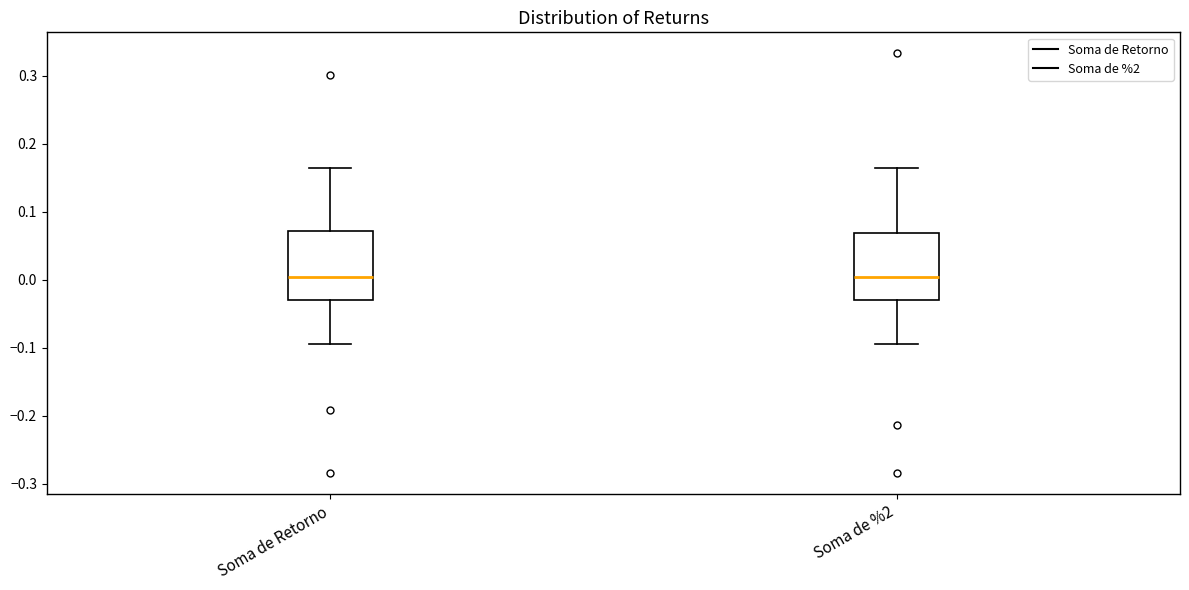

Reading left to right, read every box against the y-axis: the position of its median line, the range the box covers, and the ends of its whiskers. The values are not printed on the chart, so give them approximately, as read against the axis.

Soma de Retorno: median 0.00, box -0.03 to 0.07, whiskers -0.10 to 0.16
Soma de %2: median 0.00, box -0.03 to 0.07, whiskers -0.10 to 0.16